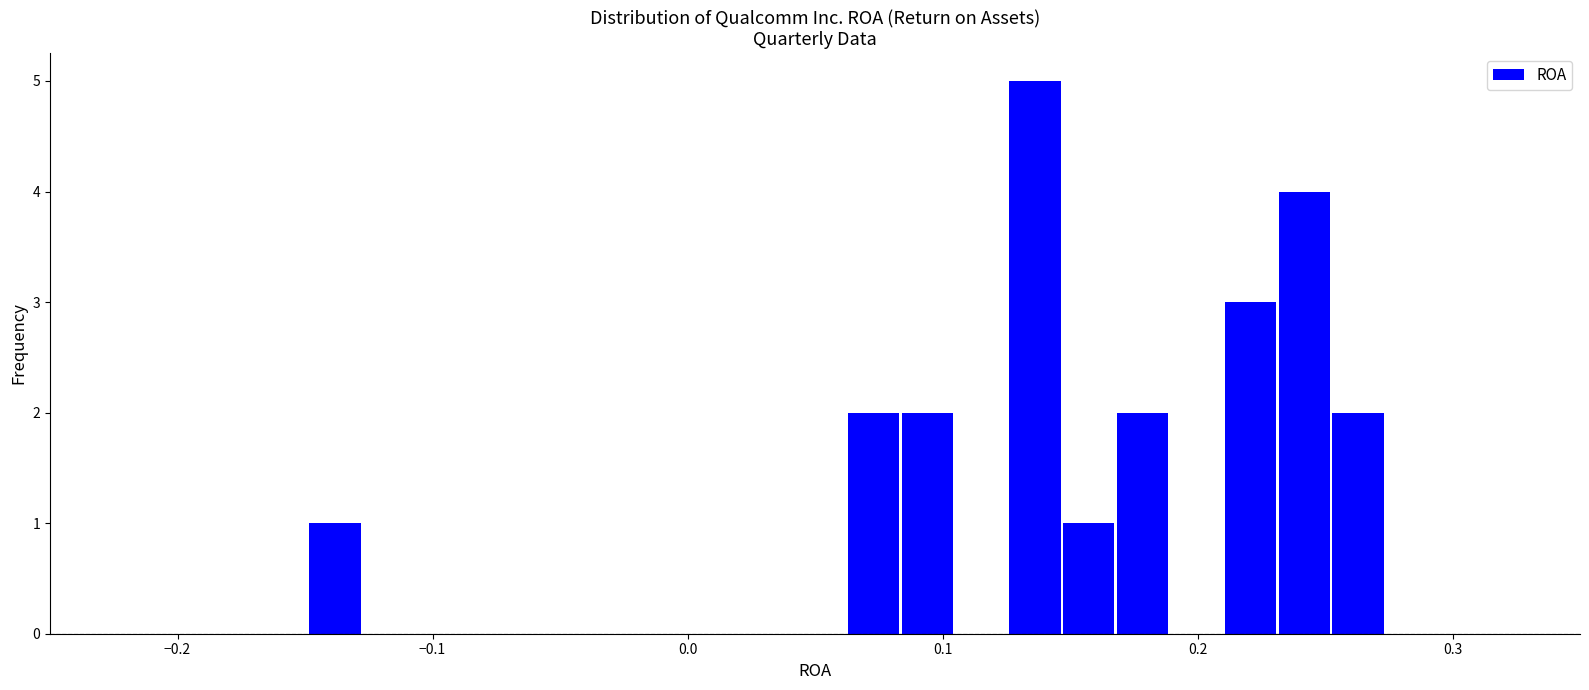

Read against the x-axis, roughly where is the centre of the tallest bar?

0.14